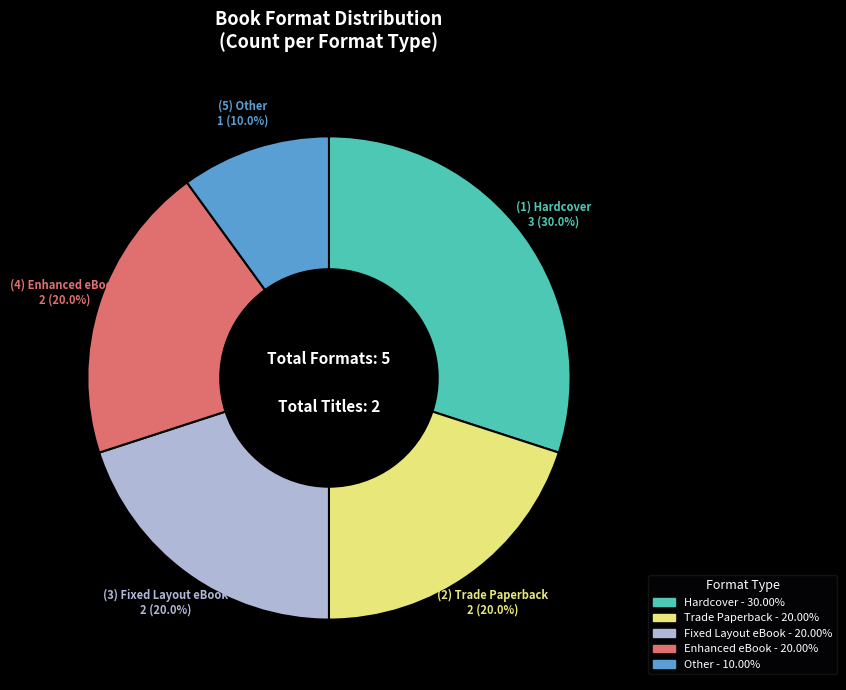

To the nearest percent, what is the difference between the largest and smallest slice percentages?

20%